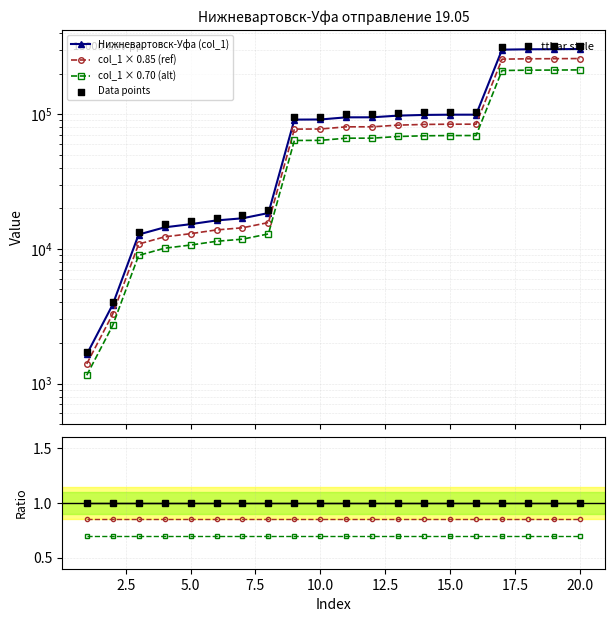

Which has a higher value, 14 or 12?

14